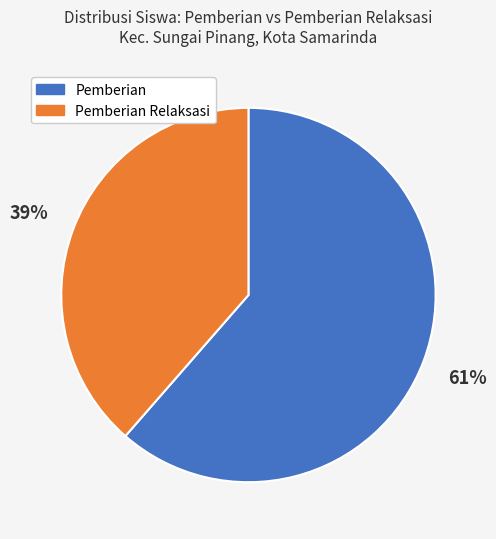

Which has a higher value, Pemberian or Pemberian Relaksasi?

Pemberian